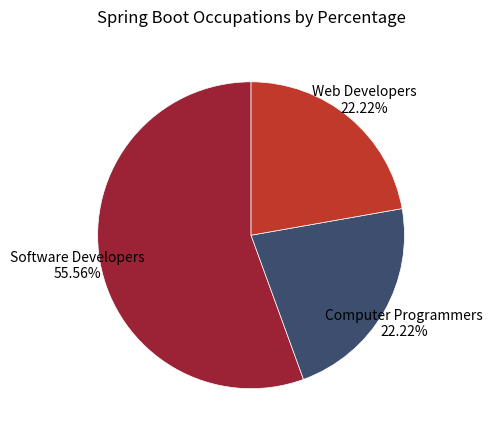

True or false: Web Developers accounts for 12% of the total.

False